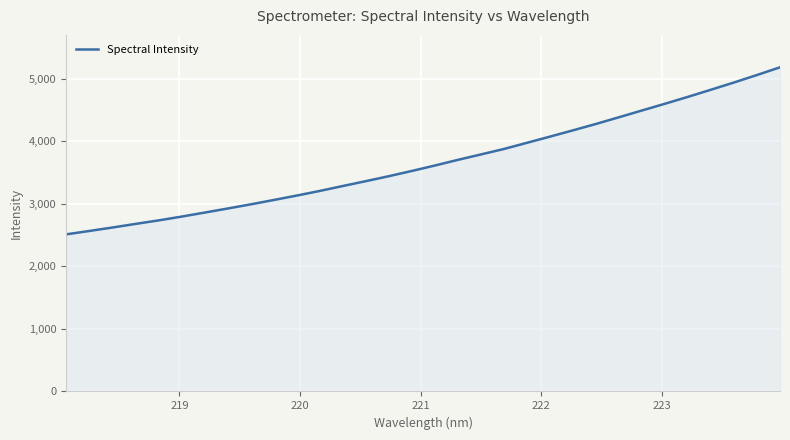

Does the chart display data point markers on the line(s)?

No